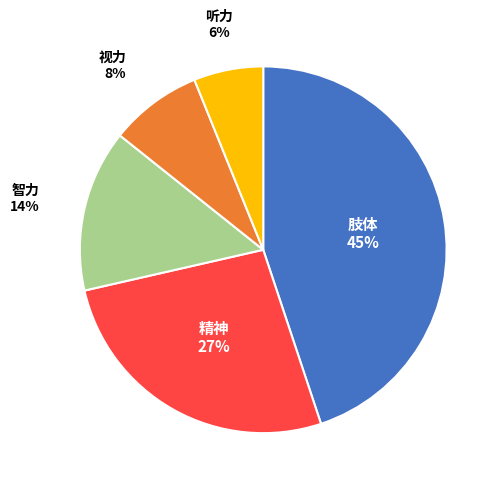

To the nearest percent, what is the difference between the largest and smallest slice percentages?

39%